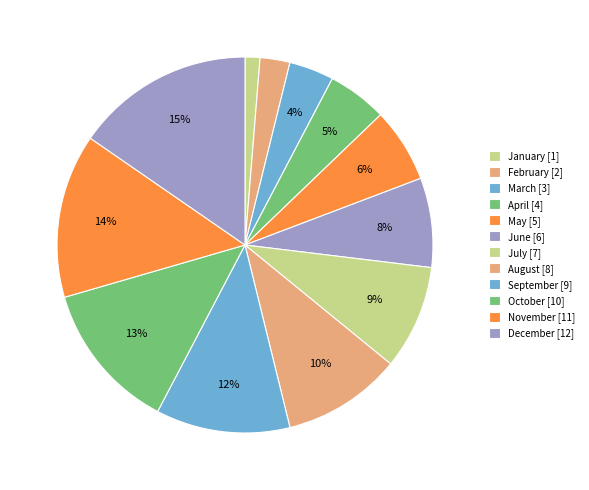

How many slices are in this pie chart?

12